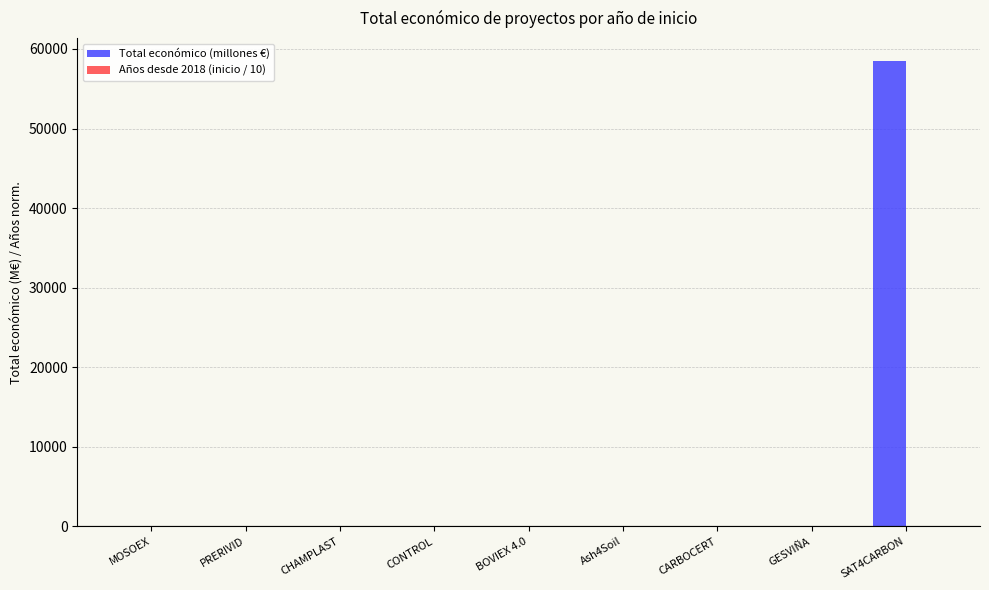

What is the sum of all Total económico (millones €) values?

58477.4